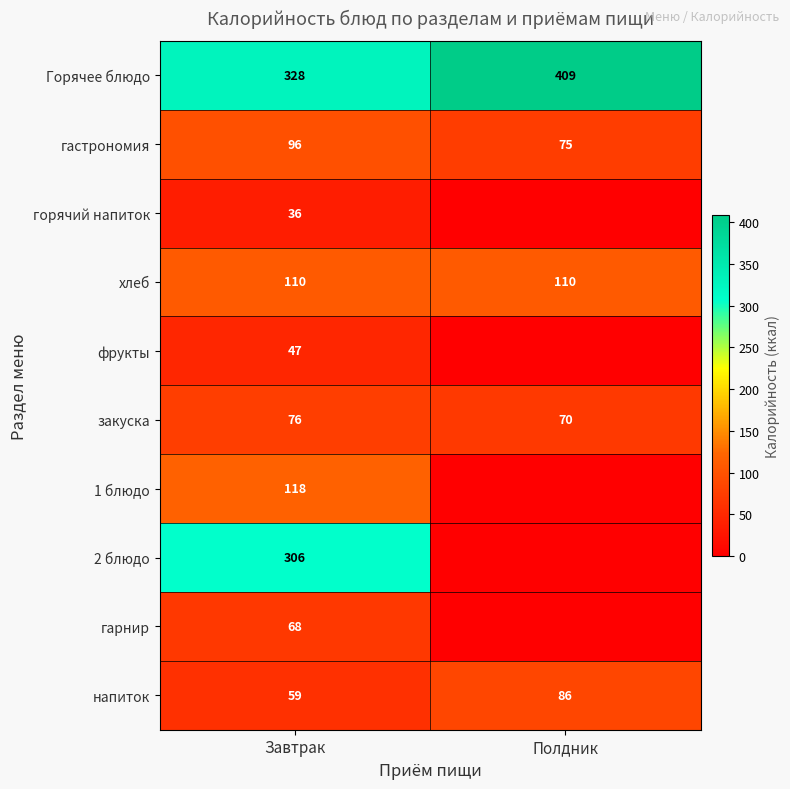

How many data points in напиток are less than 86?

1